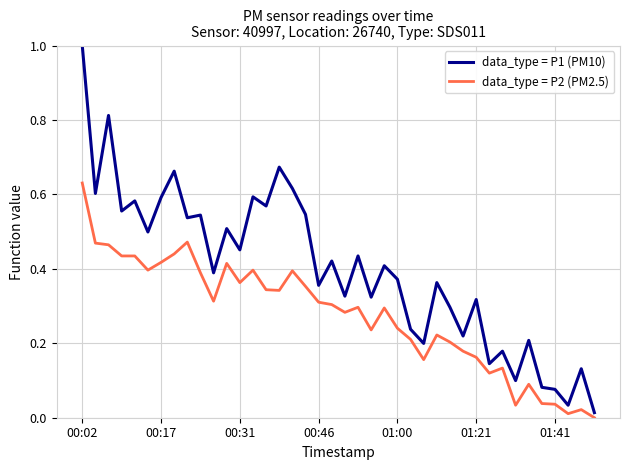

True or false: data_type = P1 (PM10) and data_type = P2 (PM2.5) intersect in this chart.

False